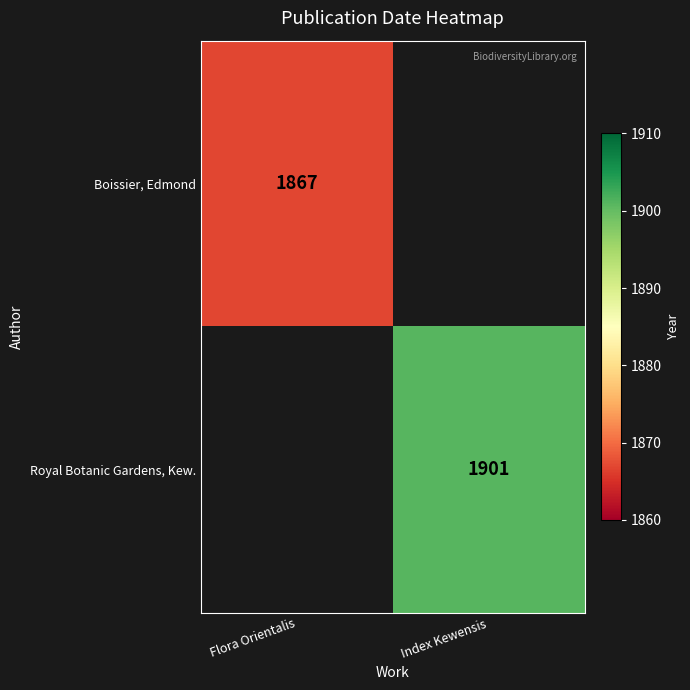

Is it true that Royal Botanic Gardens, Kew. equals 1901 at Index Kewensis?

True